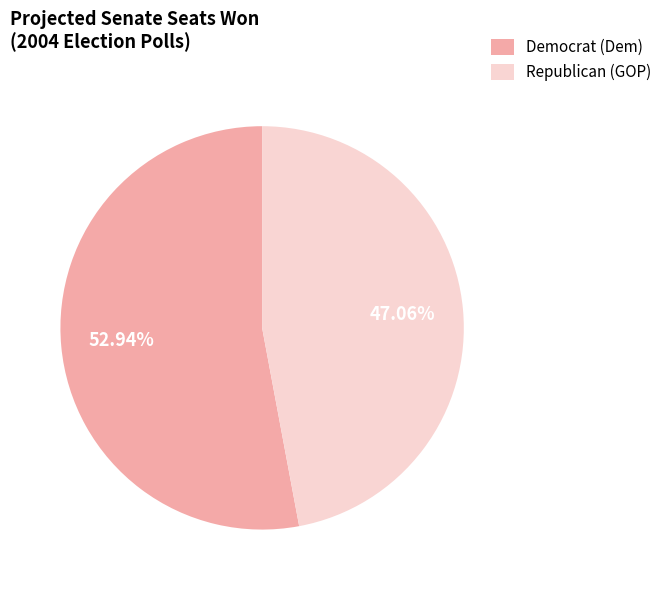

Which category has the biggest portion of the pie?

Democrat (Dem)